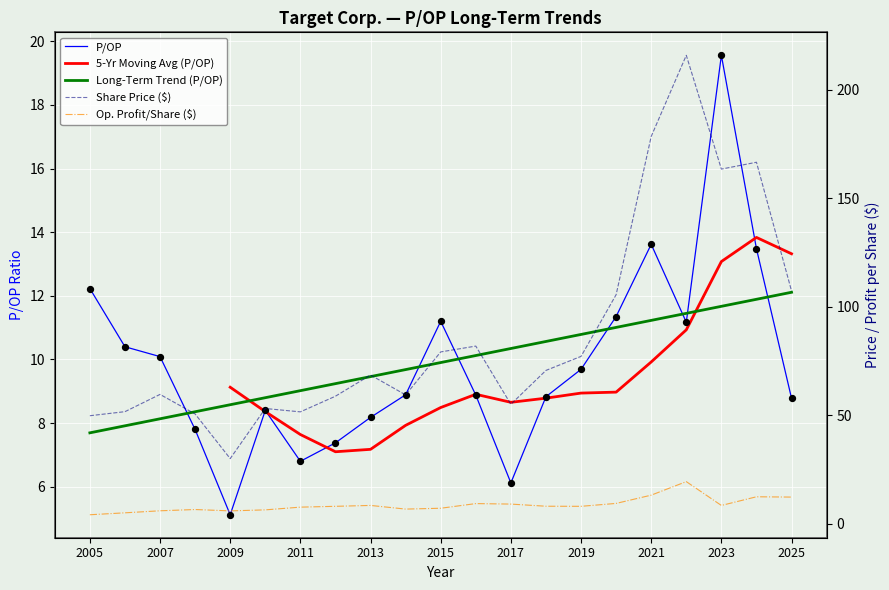

Which series reaches the maximum Y coordinate?

Share Price